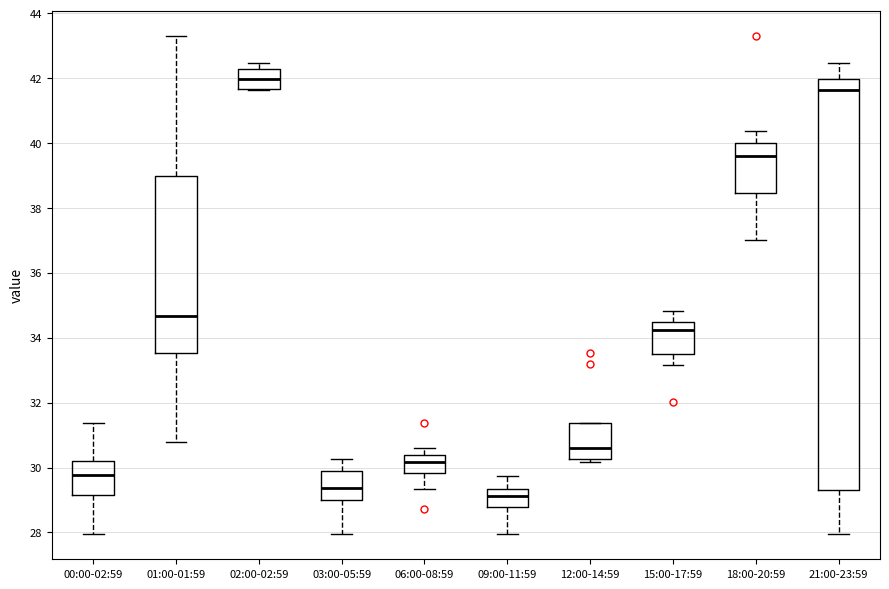

Where does the median line of the box for 02:00-02:59 sit on the y-axis? The values are not printed on the chart, so give them approximately, as read against the axis.

42.0